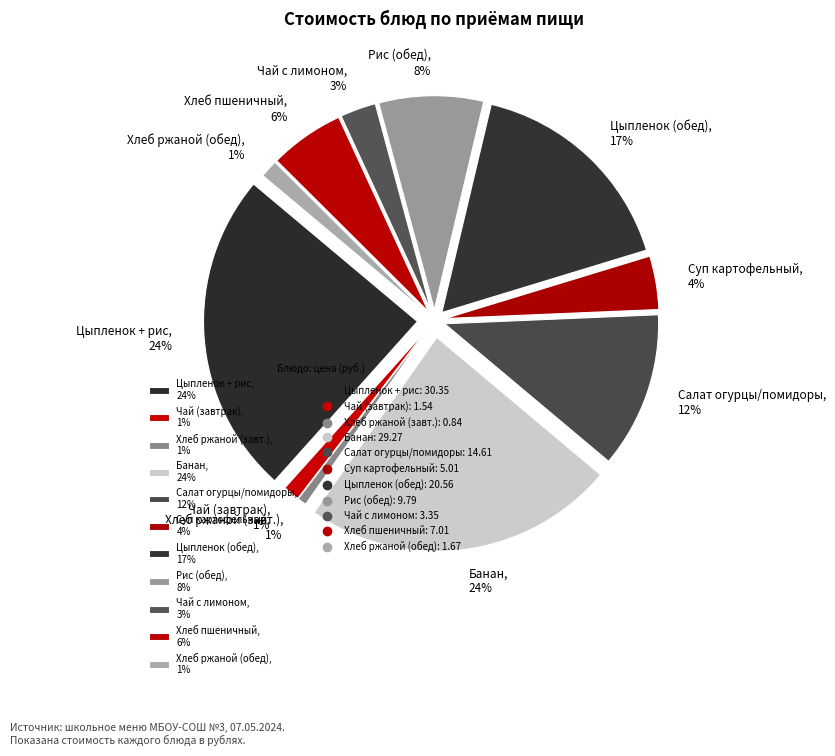

Which slice is the smallest?

Хлеб ржаной